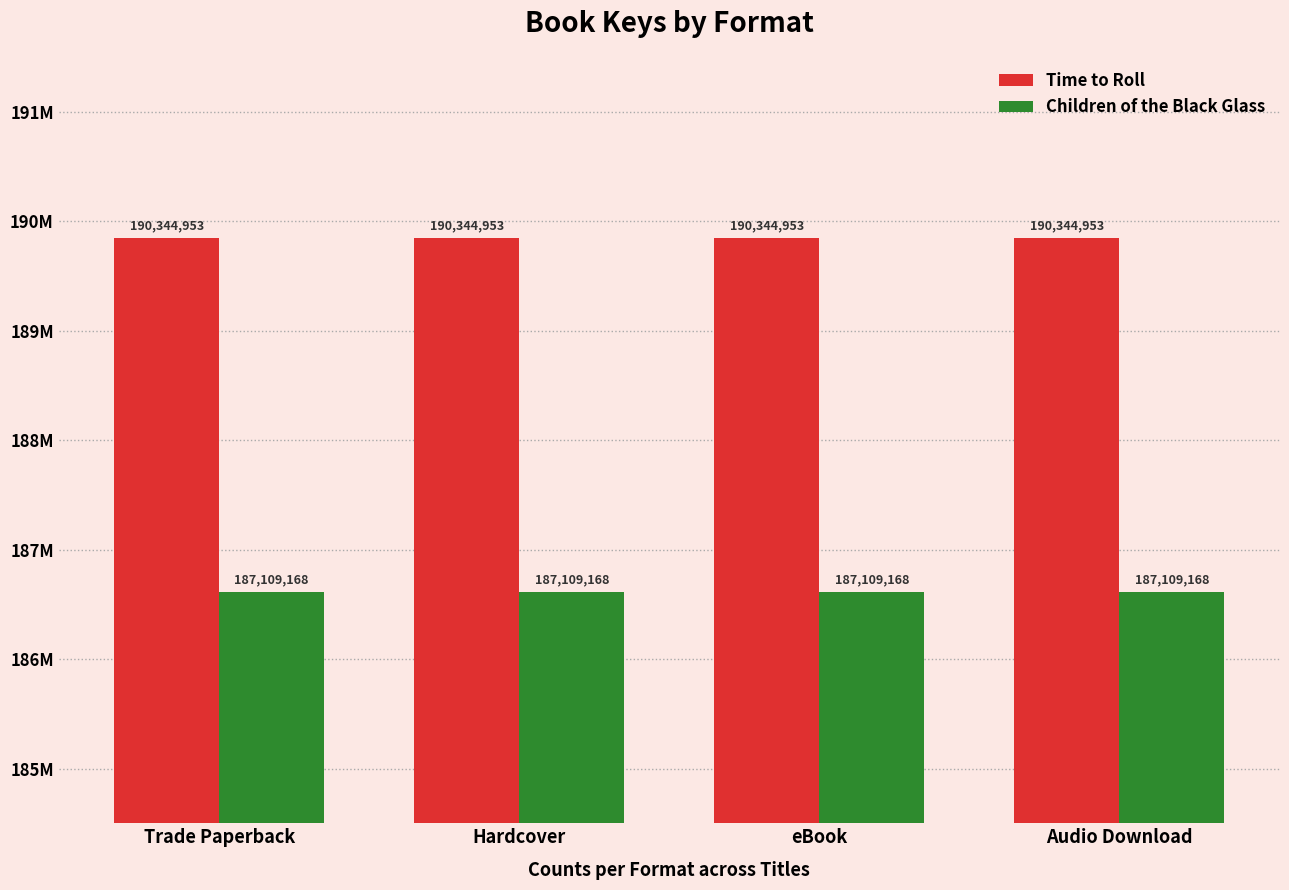

List the series in order of their overall mean, lowest first.

Children of the Black Glass, Time to Roll